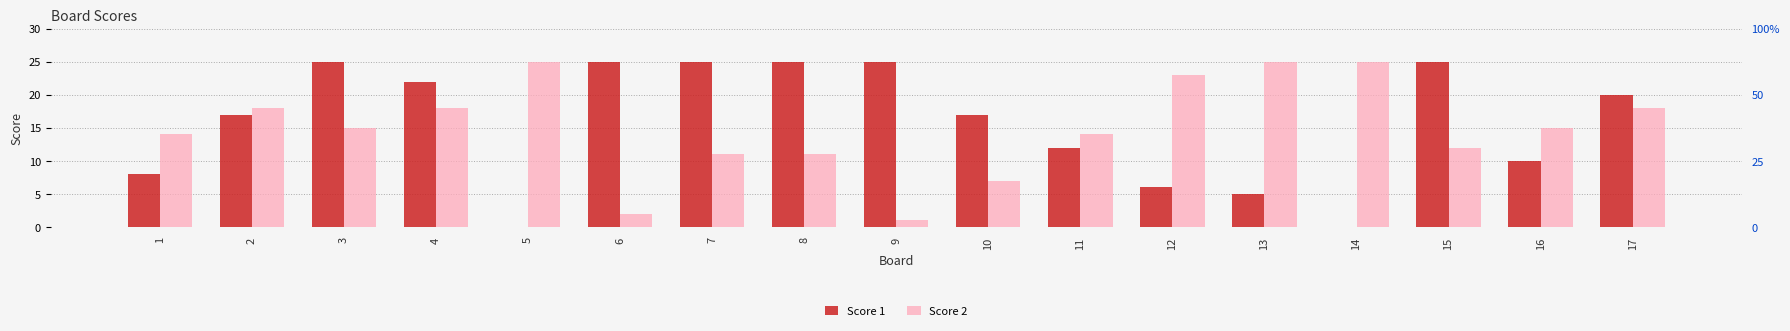

List the labels in order of Score 1 value, largest first.

3, 6, 7, 8, 9, 15, 4, 17, 2, 10, 11, 16, 1, 12, 13, 5, 14